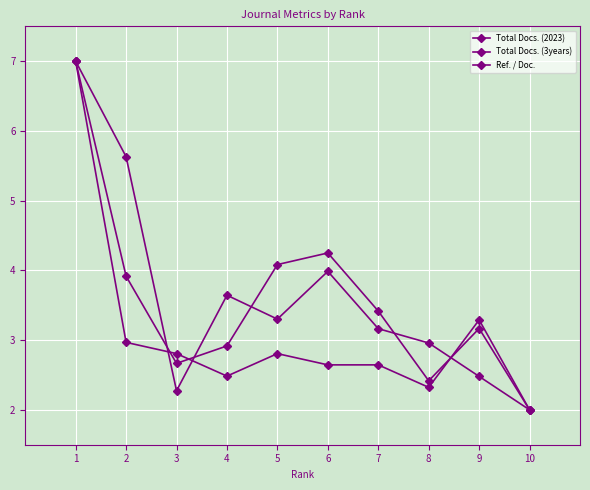

Is this an area chart (filled region under the line)?

No